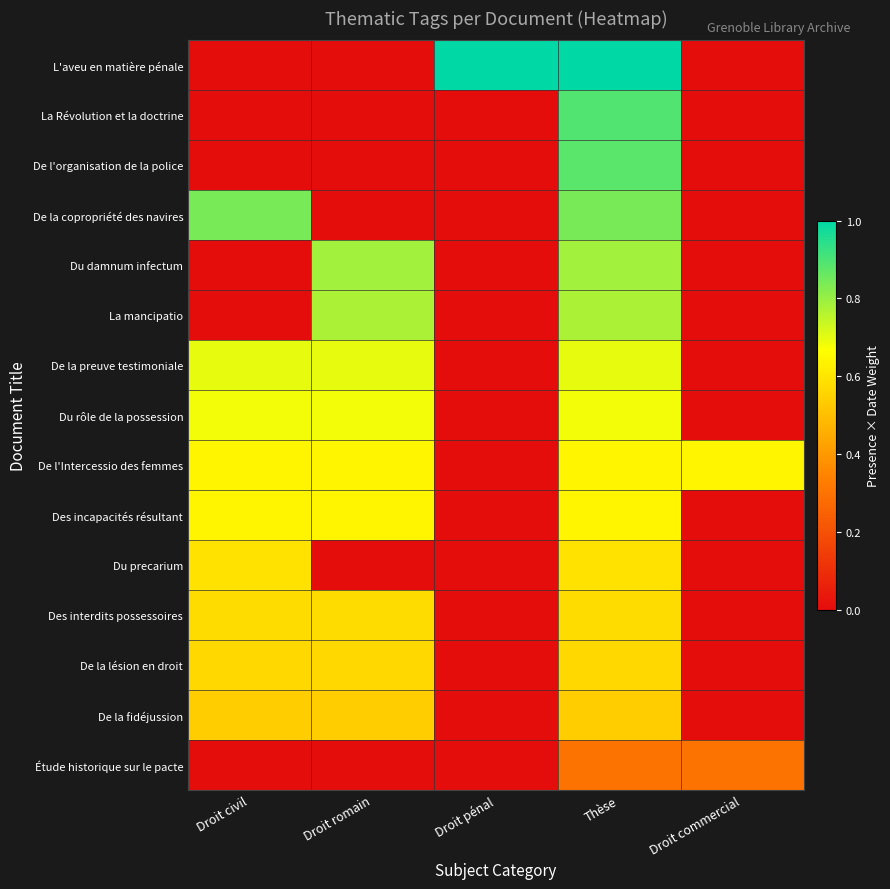

Reading left to right, extract all data points from this chart.

L'aveu en matière pénale: Droit civil=0.0	Droit romain=0.0	Droit pénal=1.0	Thèse=1.0	Droit commercial=0.0
La Révolution et la doctrine: Droit civil=0.0	Droit romain=0.0	Droit pénal=0.0	Thèse=0.9	Droit commercial=0.0
De l'organisation de la police: Droit civil=0.0	Droit romain=0.0	Droit pénal=0.0	Thèse=0.9	Droit commercial=0.0
De la copropriété des navires: Droit civil=0.8	Droit romain=0.0	Droit pénal=0.0	Thèse=0.8	Droit commercial=0.0
Du damnum infectum: Droit civil=0.0	Droit romain=0.8	Droit pénal=0.0	Thèse=0.8	Droit commercial=0.0
La mancipatio: Droit civil=0.0	Droit romain=0.8	Droit pénal=0.0	Thèse=0.8	Droit commercial=0.0
De la preuve testimoniale: Droit civil=0.7	Droit romain=0.7	Droit pénal=0.0	Thèse=0.7	Droit commercial=0.0
Du rôle de la possession: Droit civil=0.7	Droit romain=0.7	Droit pénal=0.0	Thèse=0.7	Droit commercial=0.0
De l'Intercessio des femmes: Droit civil=0.6	Droit romain=0.6	Droit pénal=0.0	Thèse=0.6	Droit commercial=0.6
Des incapacités résultant: Droit civil=0.6	Droit romain=0.6	Droit pénal=0.0	Thèse=0.6	Droit commercial=0.0
Du precarium: Droit civil=0.6	Droit romain=0.0	Droit pénal=0.0	Thèse=0.6	Droit commercial=0.0
Des interdits possessoires: Droit civil=0.6	Droit romain=0.6	Droit pénal=0.0	Thèse=0.6	Droit commercial=0.0
De la lésion en droit: Droit civil=0.6	Droit romain=0.6	Droit pénal=0.0	Thèse=0.6	Droit commercial=0.0
De la fidéjussion: Droit civil=0.5	Droit romain=0.5	Droit pénal=0.0	Thèse=0.5	Droit commercial=0.0
Étude historique sur le pacte: Droit civil=0.0	Droit romain=0.0	Droit pénal=0.0	Thèse=0.3	Droit commercial=0.3